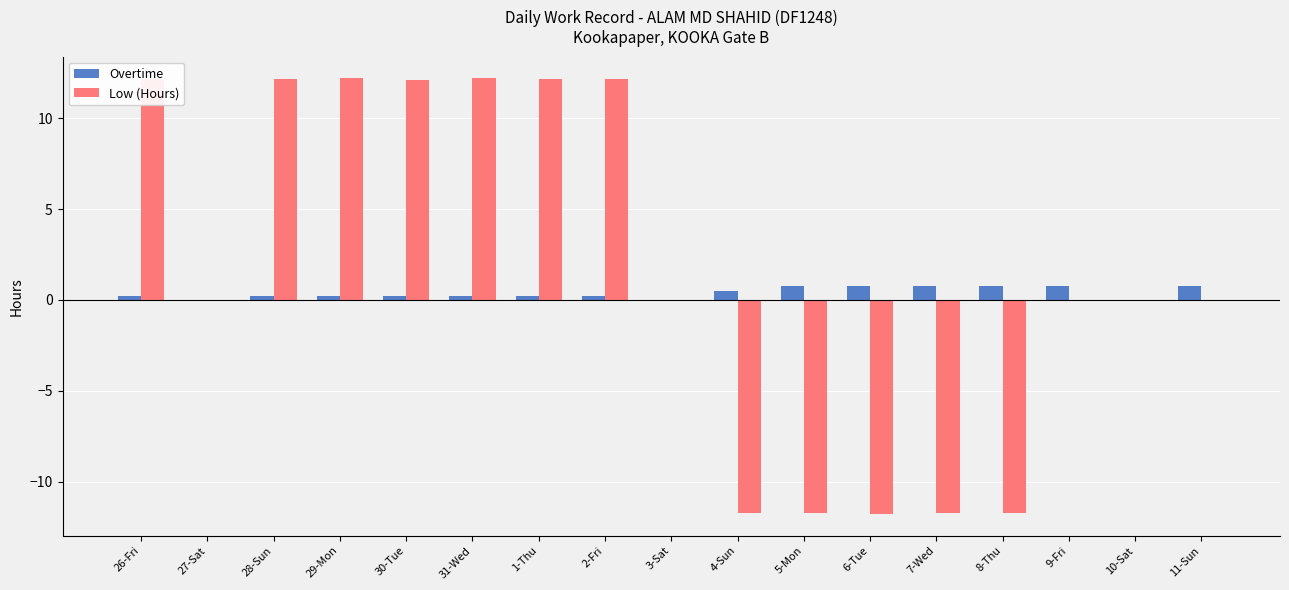

Which series has the largest total across all categories?

Low (Hours)